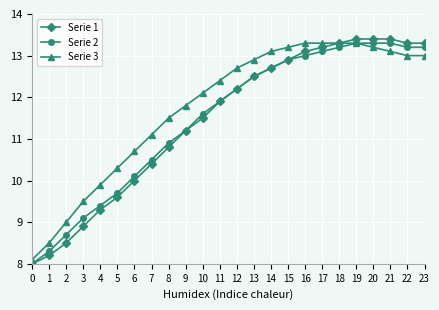

What is the total value across all series at 16?

39.4